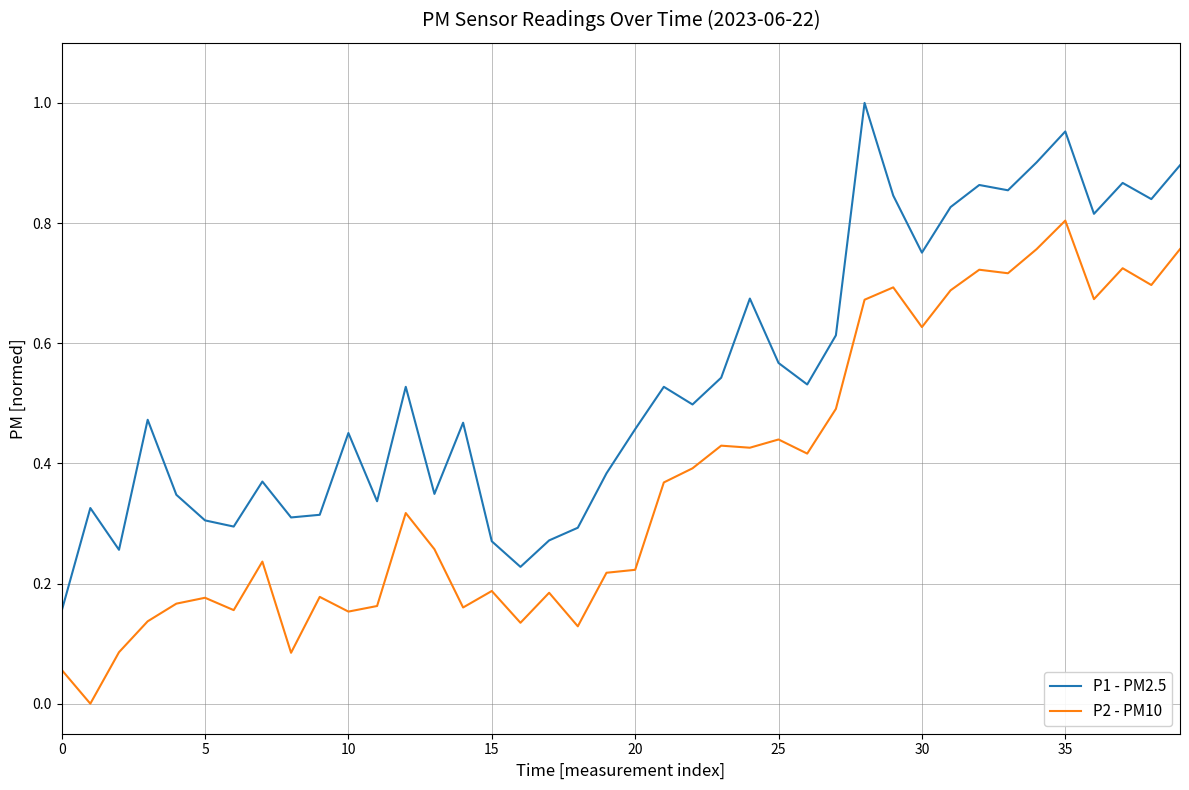

How many categories are shown in the chart?

40